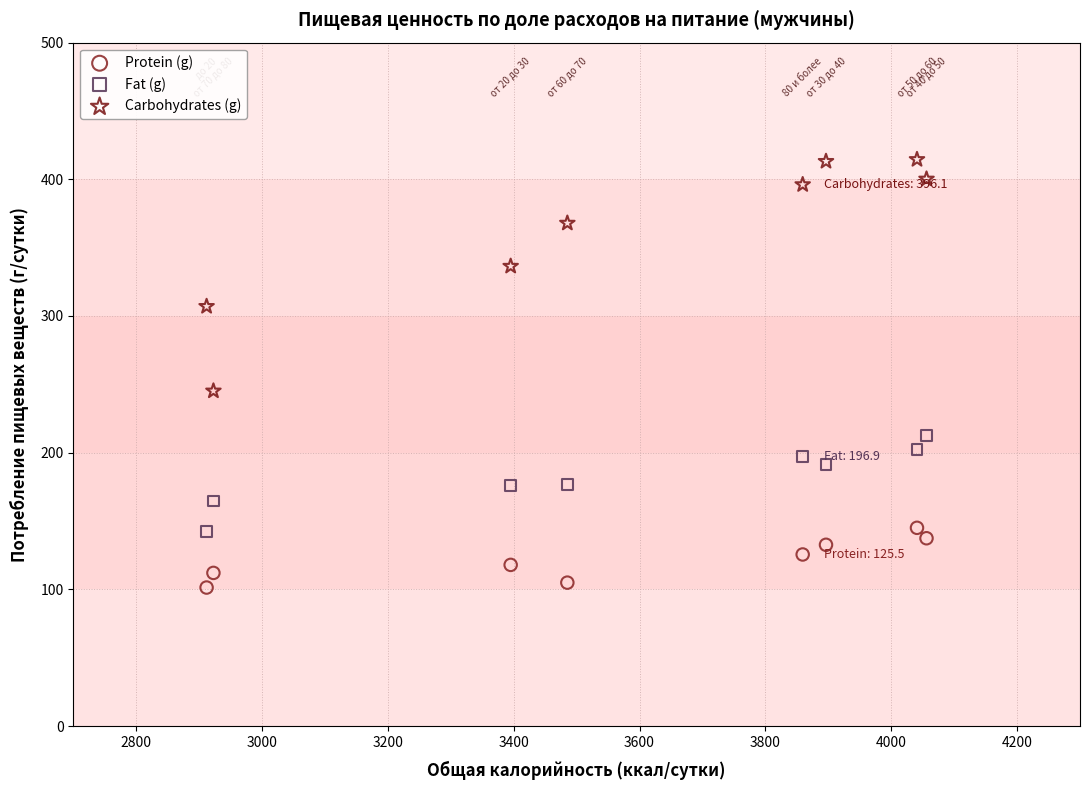

Which series contains the highest Y value?

Carbohydrates (g)